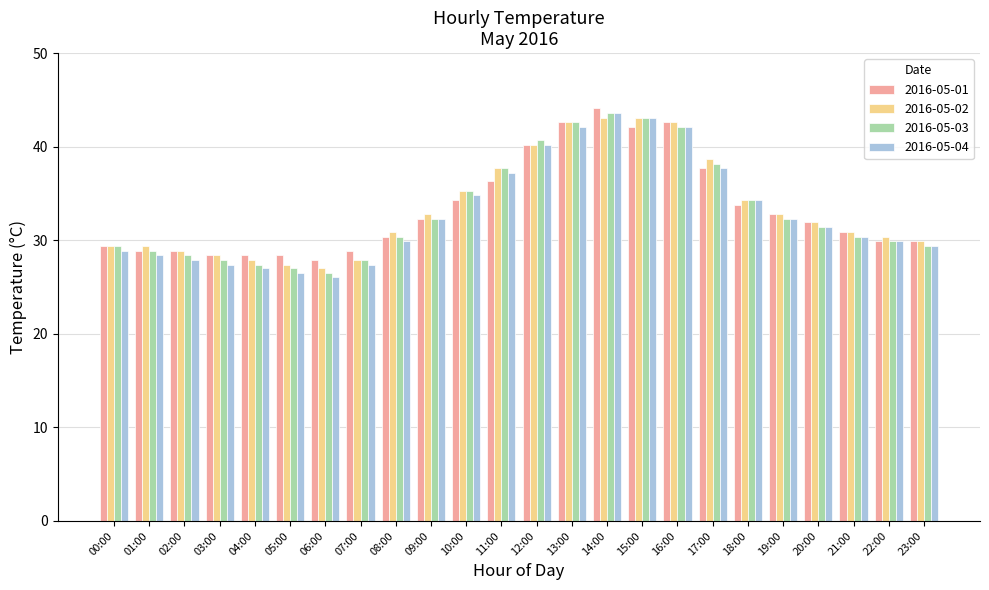

What are all the series names shown in the legend?

2016-05-01, 2016-05-02, 2016-05-03, 2016-05-04